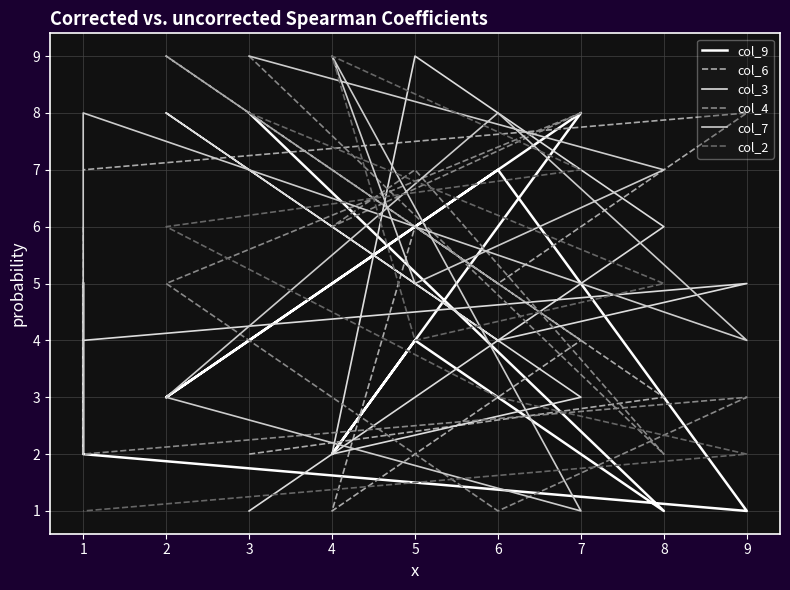

How many interior local valleys does the col_2 series have?

1